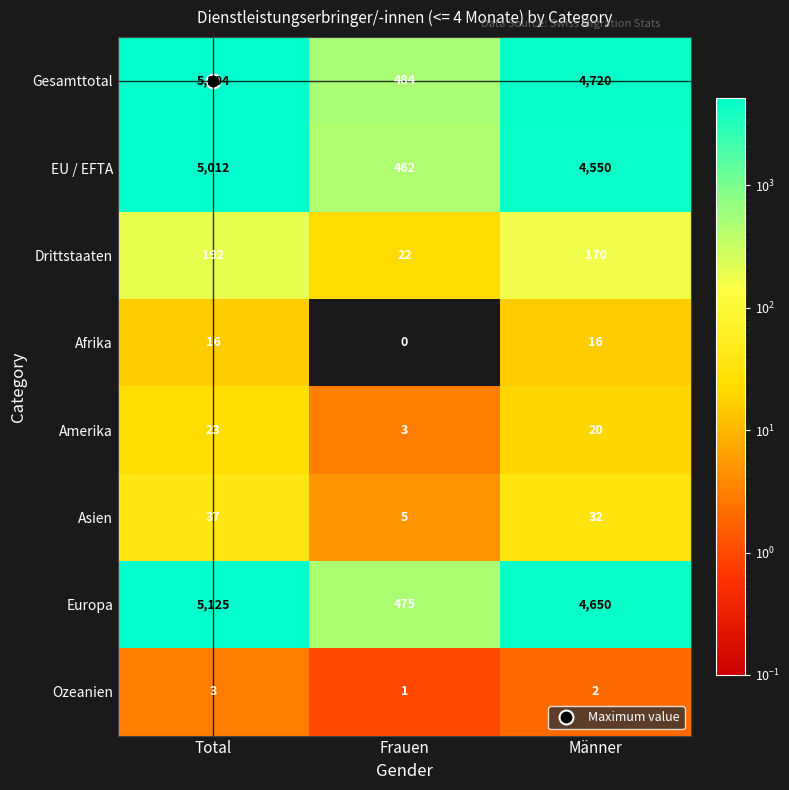

Which category has the lowest value across all series?

Frauen